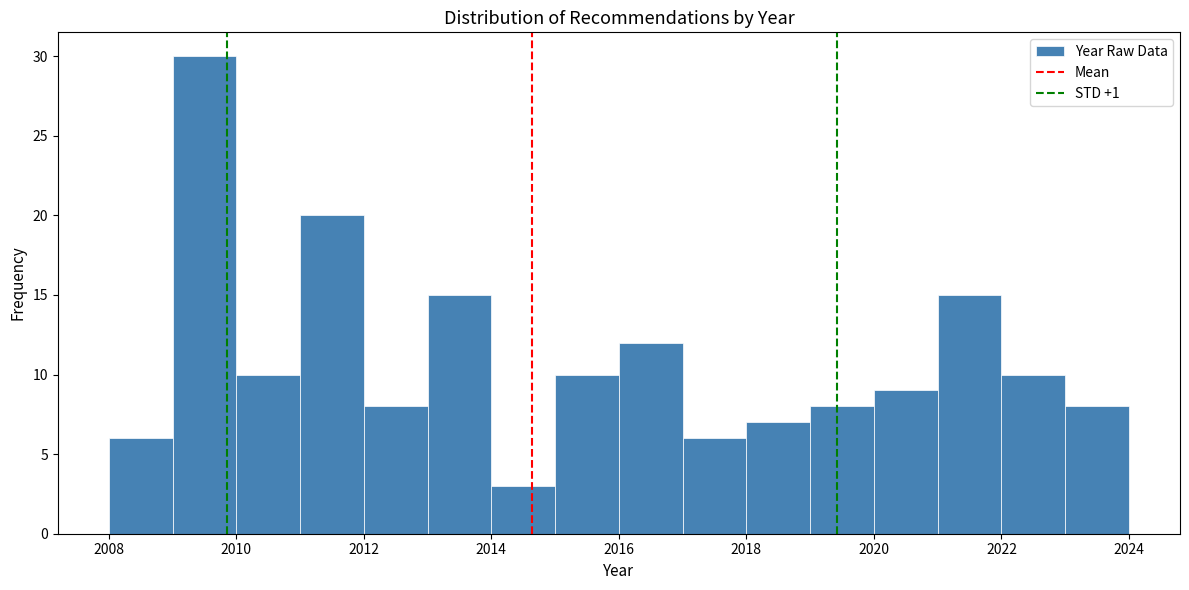

Over which range of the x-axis is the bar tallest?

2009 to 2010